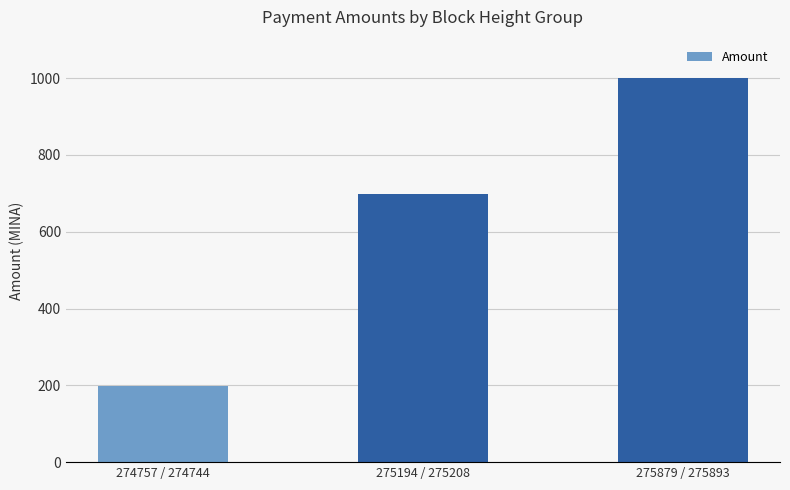

Reading left to right, extract all data points from this chart.

274757 / 274744=199.0	275194 / 275208=699.0	275879 / 275893=1000.0